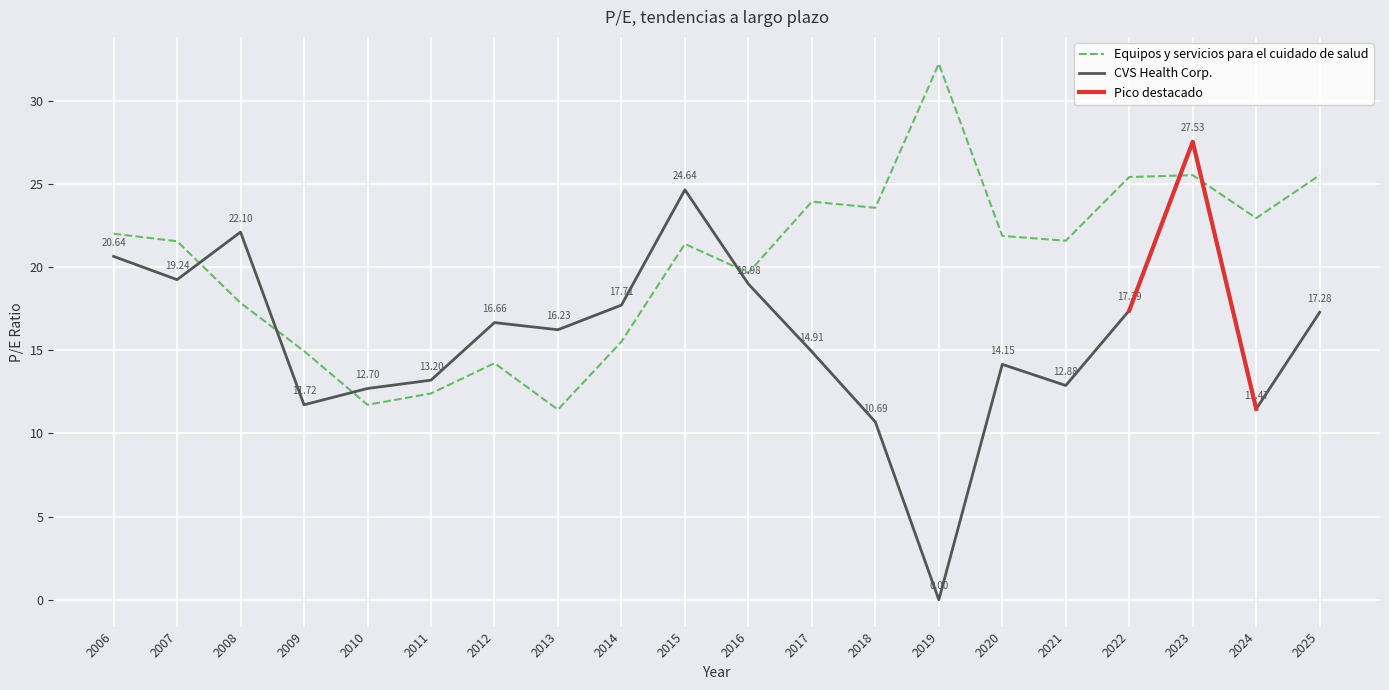

How many values in the CVS Health Corp. series are below 16?

9